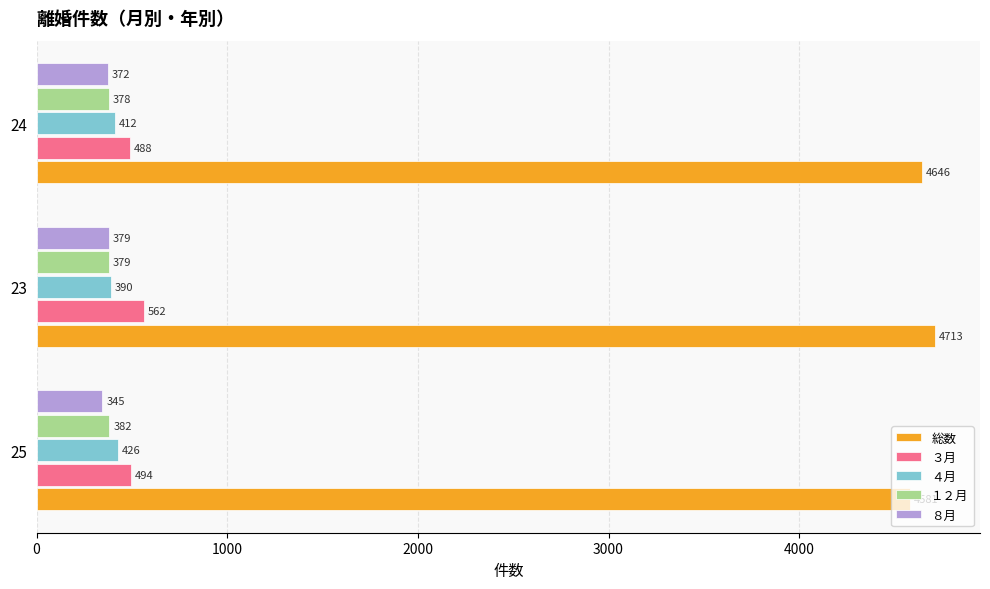

Rank the categories by ３月 value from lowest to highest.

24, 25, 23